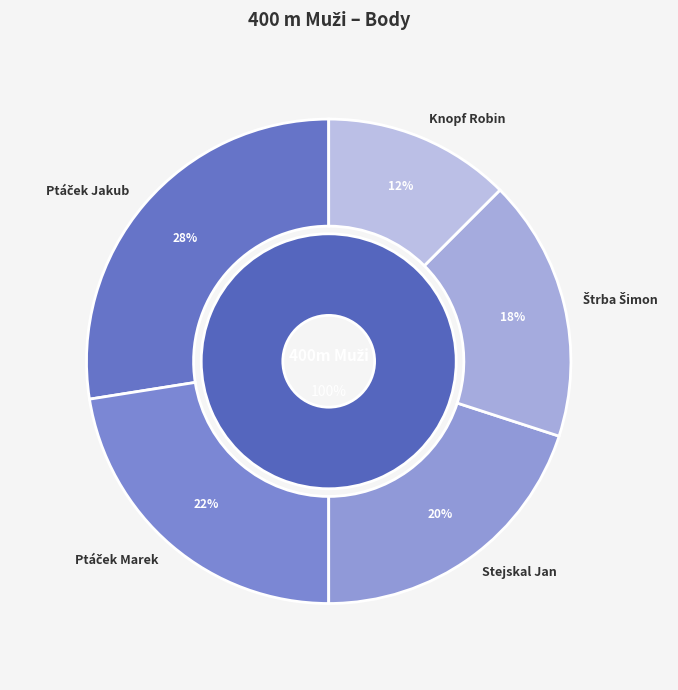

What is the largest slice in the pie chart?

Ptáček Jakub